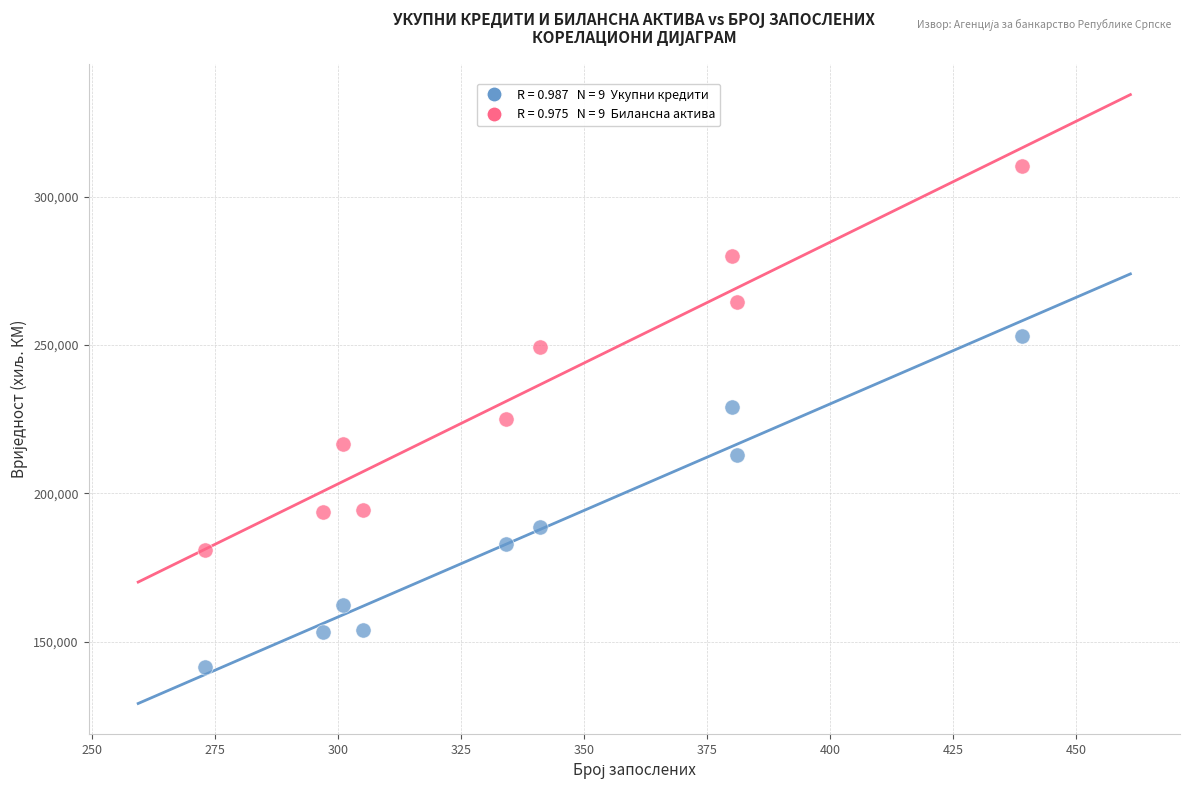

Across all data points, what is the range of Y values (max minus min)?

169102